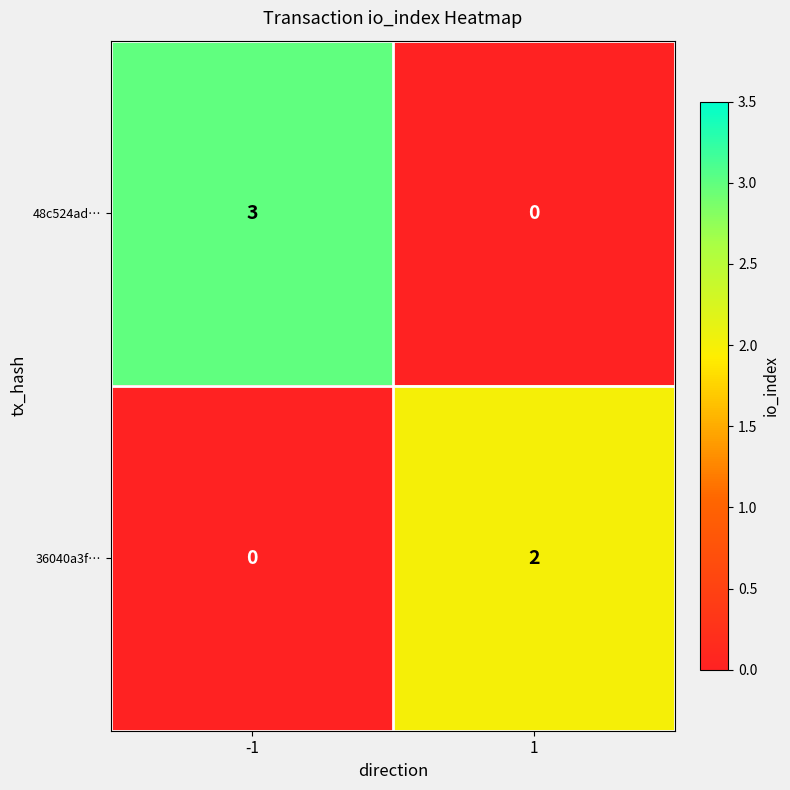

The value of 48c524ad… at -1 is 3. True or false?

True